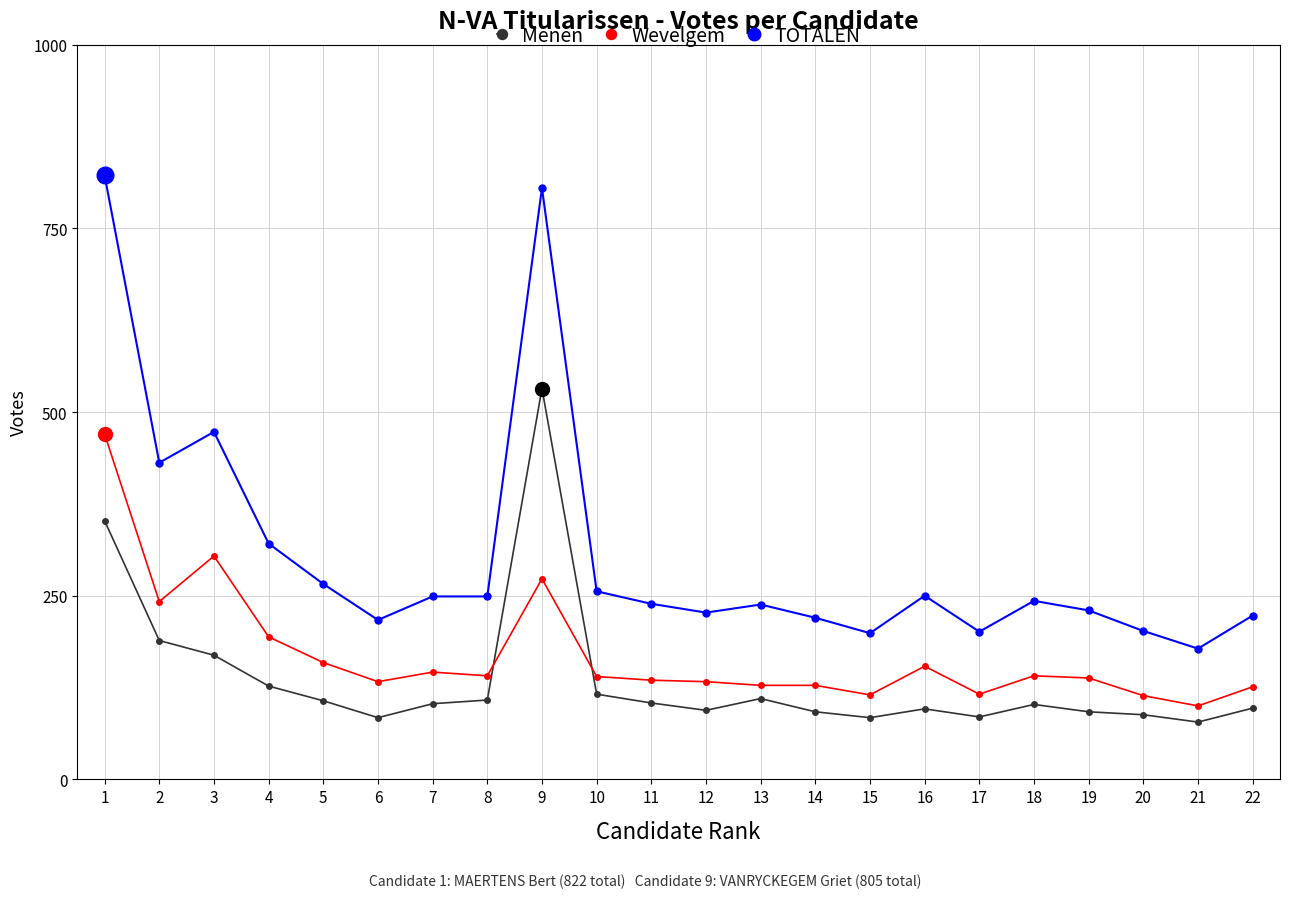

What is the average value of the Menen series?

137